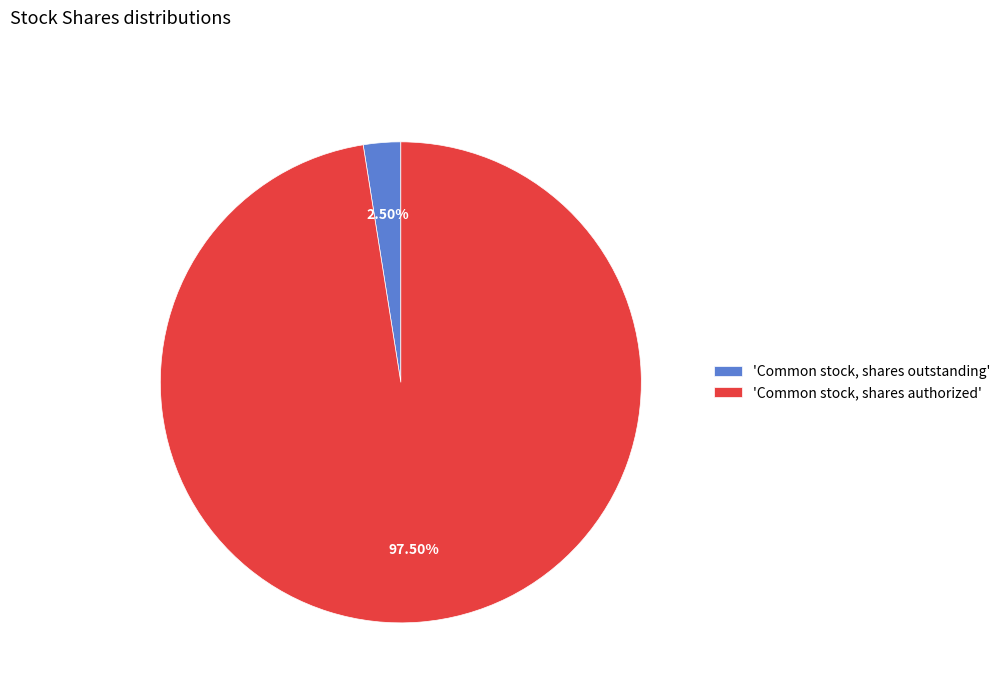

Is the sum of 'Common stock, shares authorized' and 'Common stock, shares outstanding' greater than half?

Yes